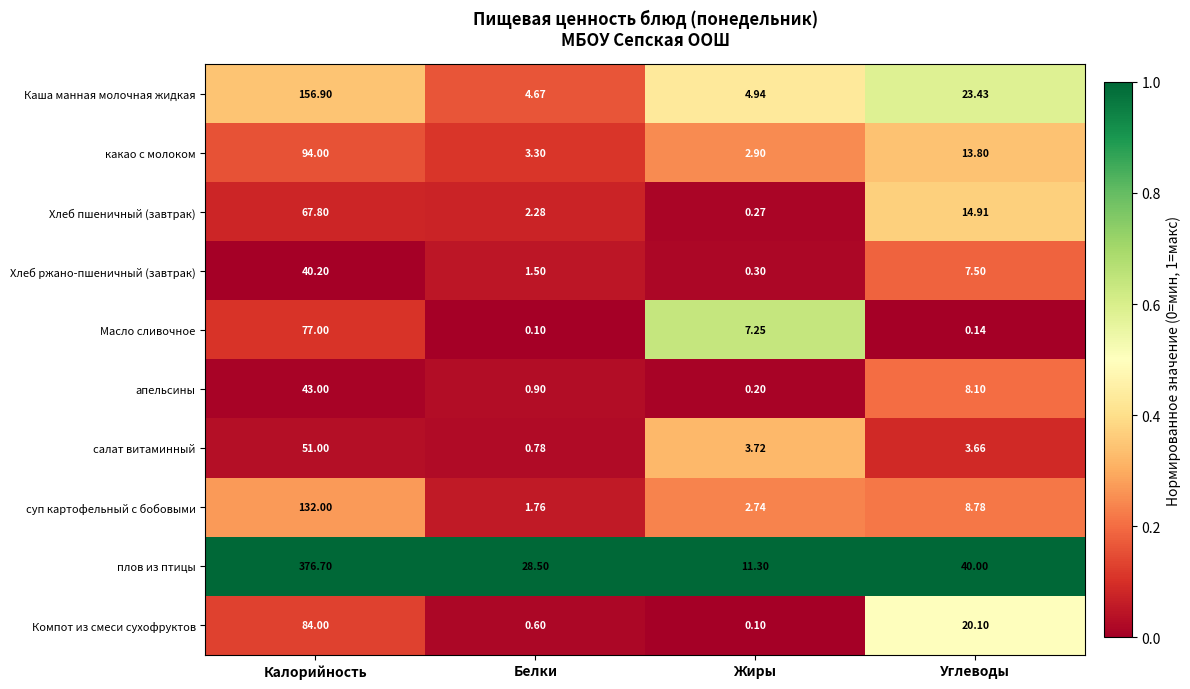

Which label corresponds to the largest value in the chart?

Калорийность